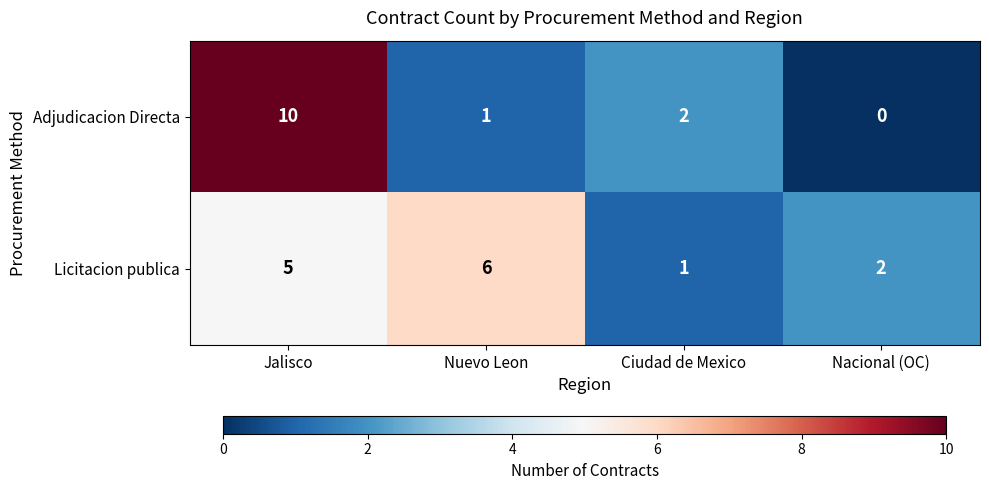

Is it true that Adjudicacion Directa equals 3 at Ciudad de Mexico?

False